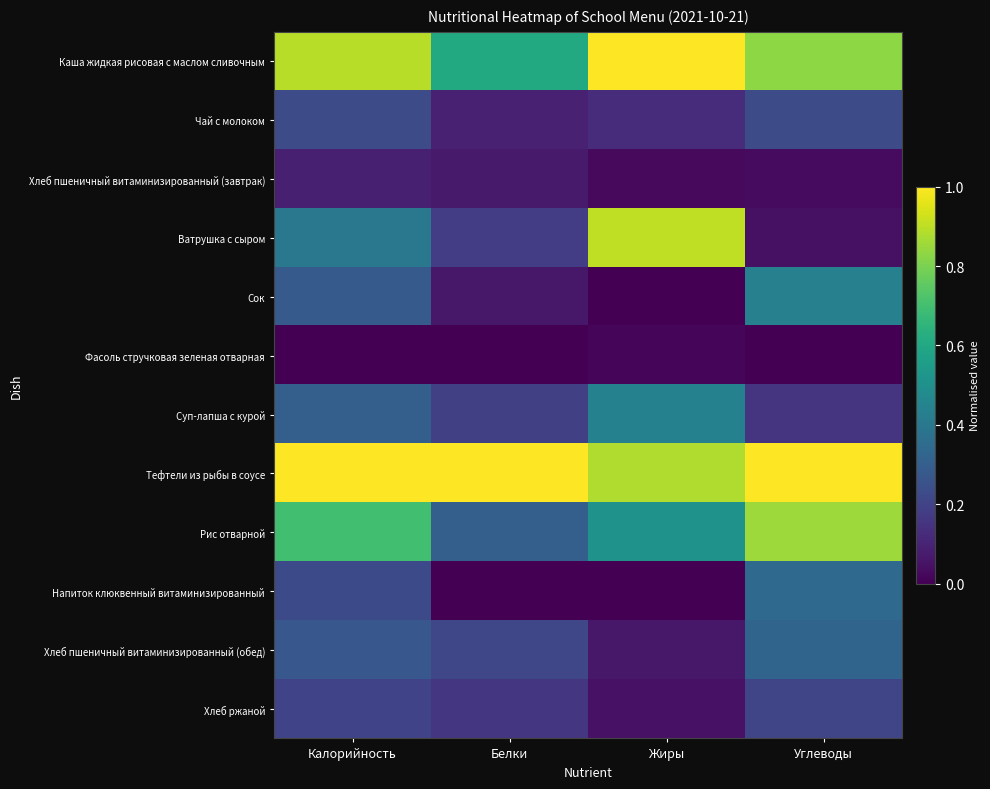

Which label corresponds to the smallest value in the chart?

Жиры